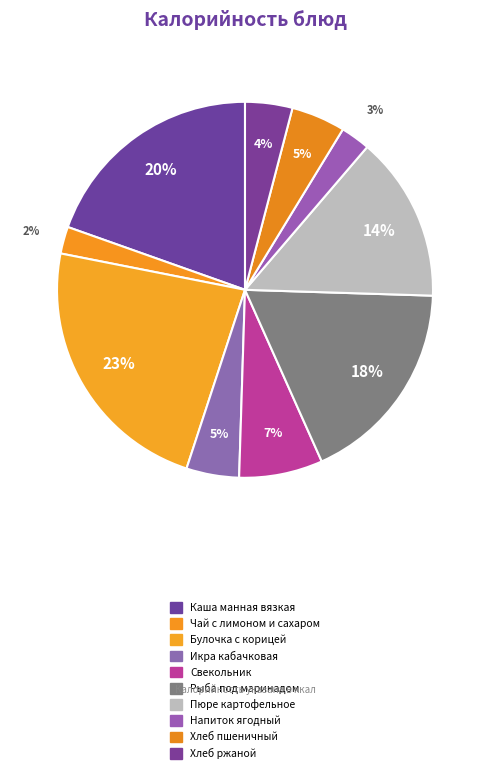

To the nearest percent, what is the average slice percentage?

10%